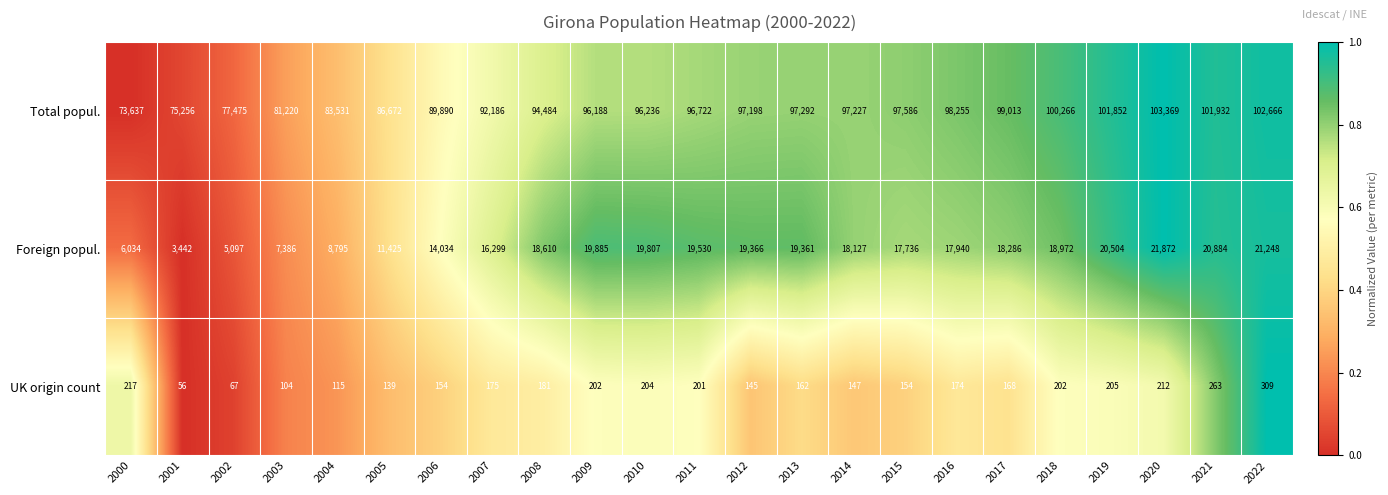

Is the value of Foreign popul. at 2003 greater than the value of Total popul. at 2004?

No